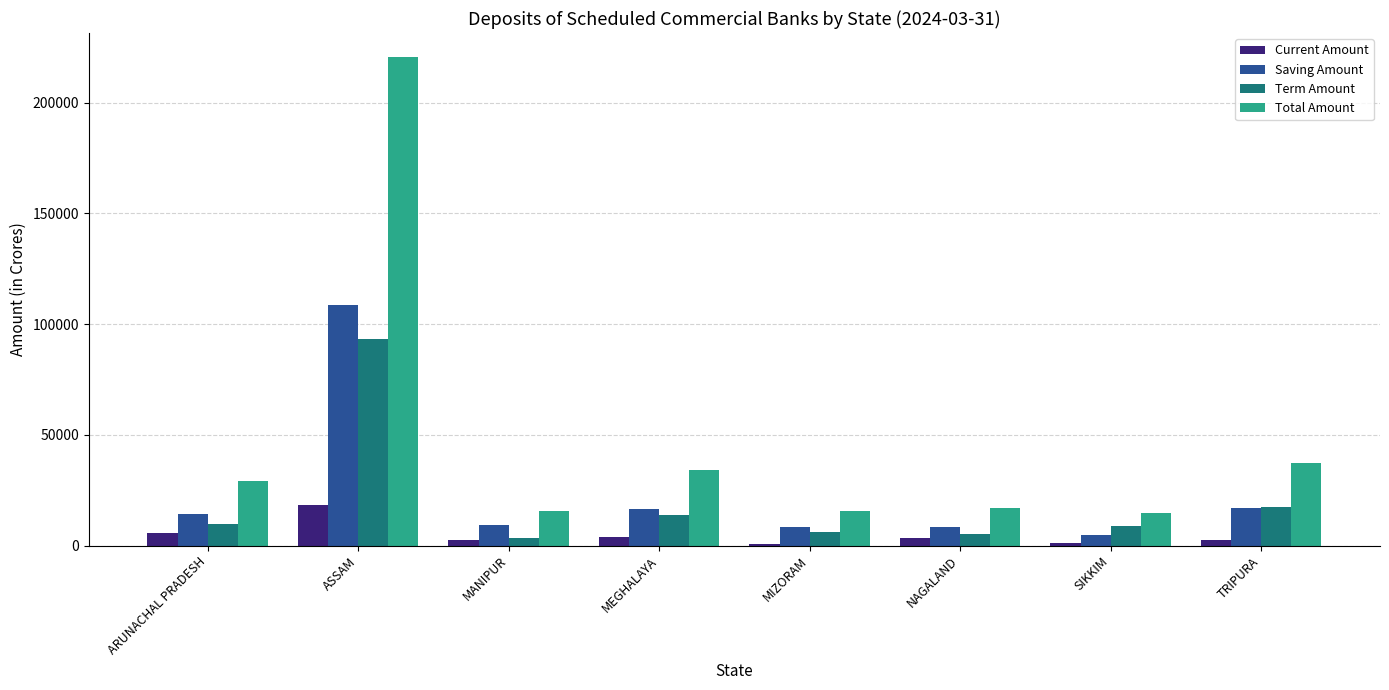

Read the Total Amount value at ASSAM.

220474.3